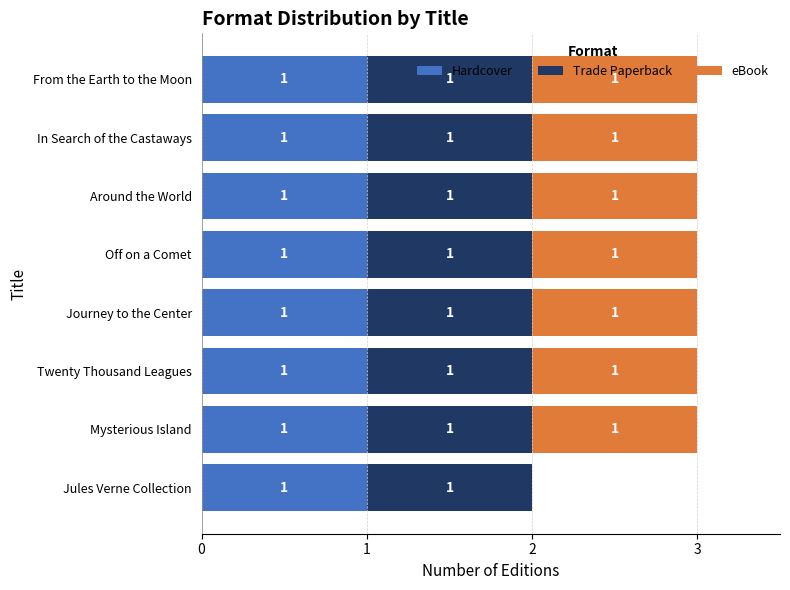

The Hardcover series shows 0 at Off on a Comet. True or false?

False